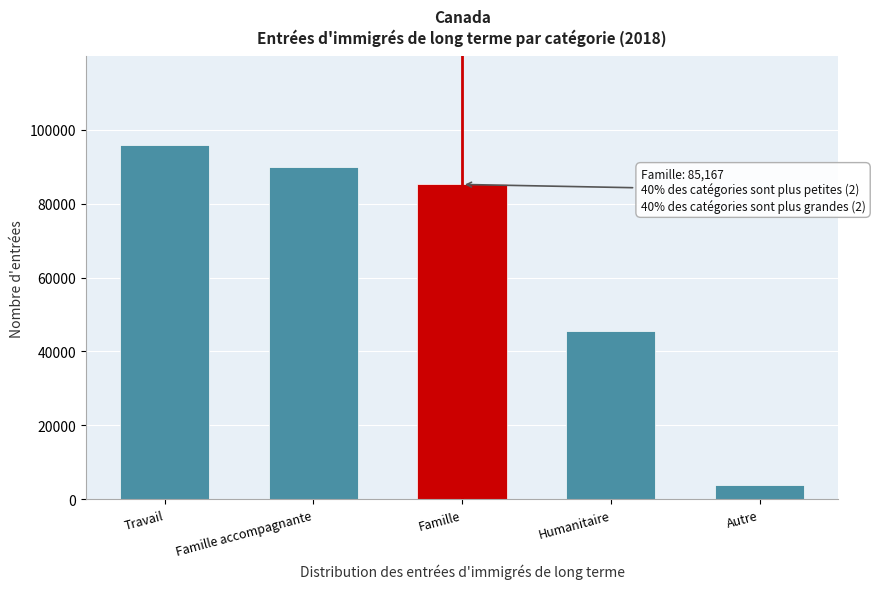

Reading left to right, transcribe all the data shown in this chart.

95855	89838	85167	45493	4025